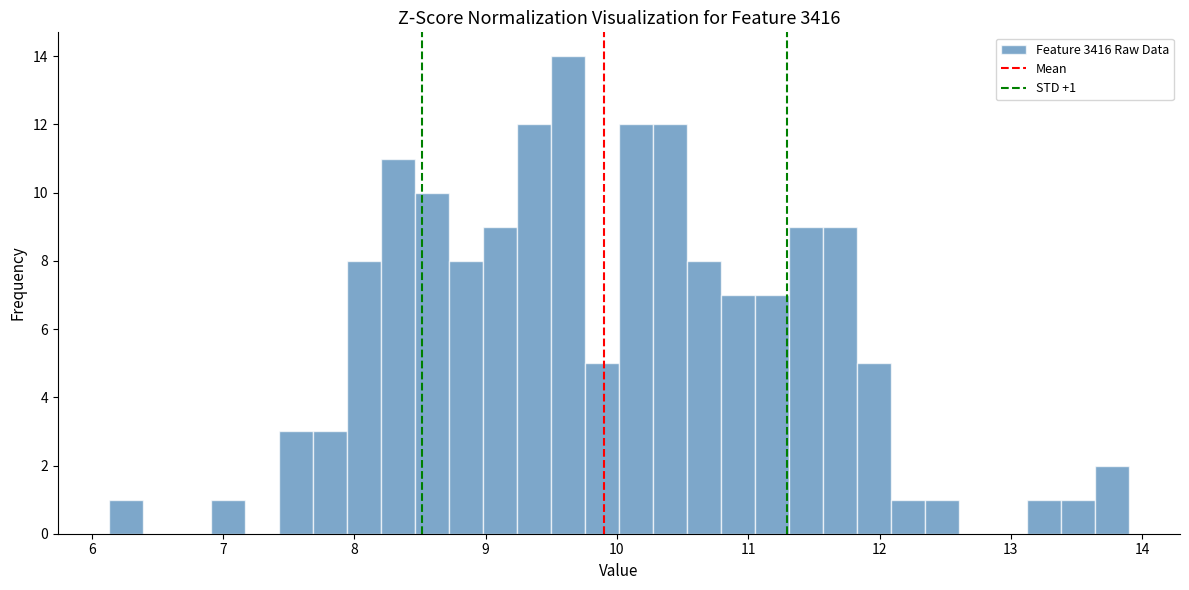

Around what value on the x-axis is the tallest bar? Give the approximate position of its centre, as read against the axis.

9.6